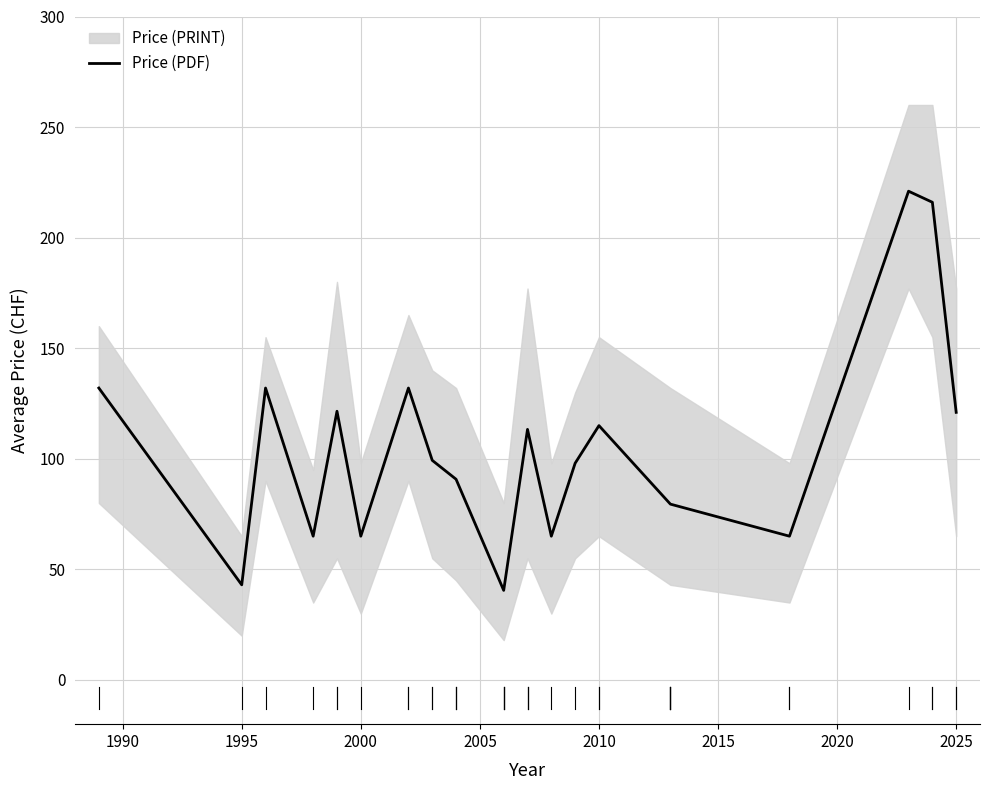

What is the minimum value shown in the chart?

40.5